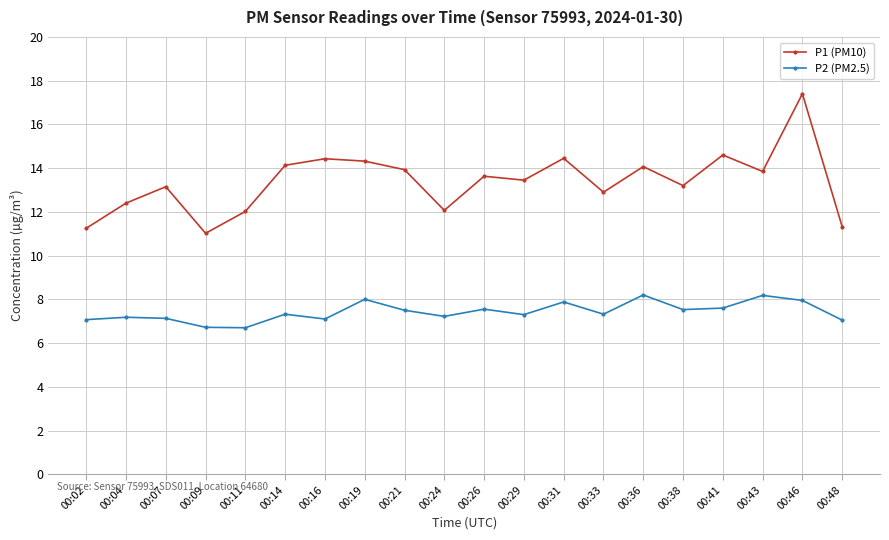

At 00:38, list the series in order from largest to smallest.

P1 (PM10), P2 (PM2.5)